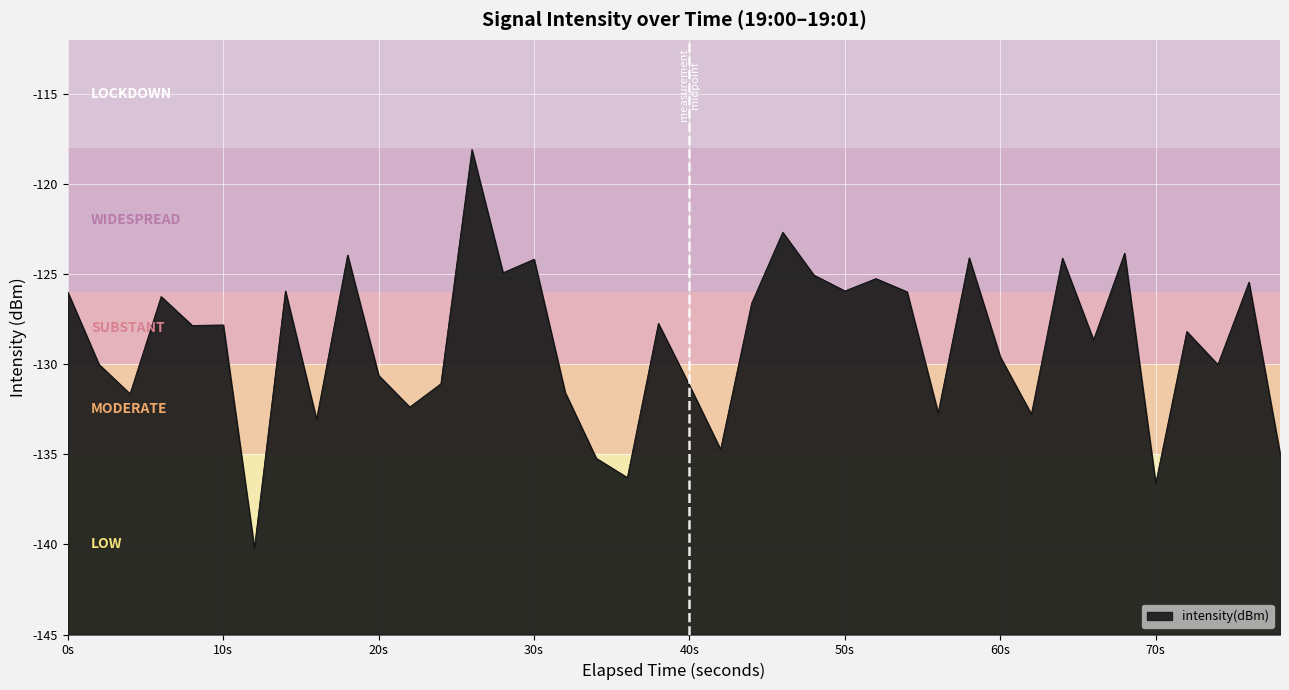

What value does the data have at 10s?

-127.8